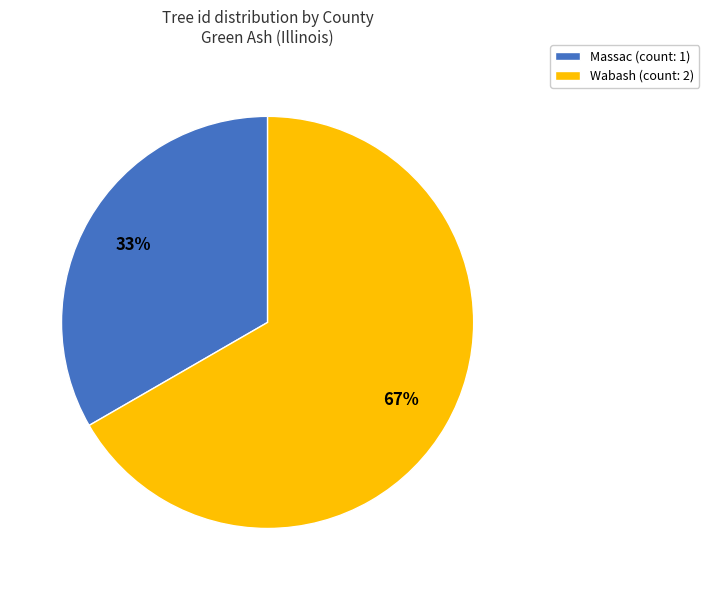

To the nearest percent, what percentage of the pie is Massac (count: 1)?

33%